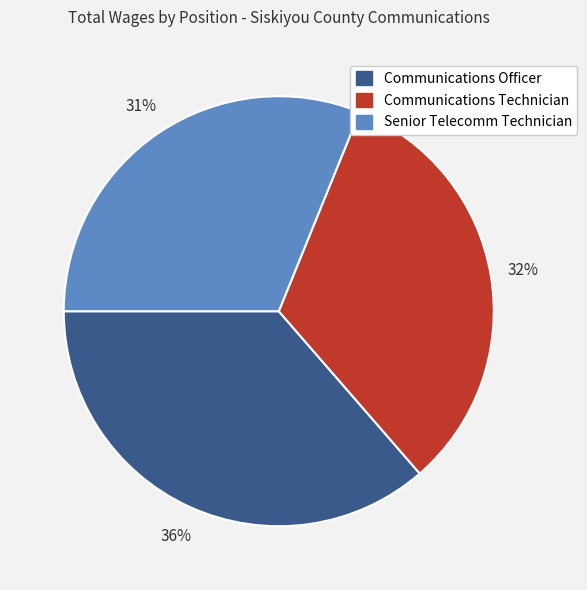

Approximately how many times larger is the value at Senior Telecomm Technician compared to Communications Officer?

0.9